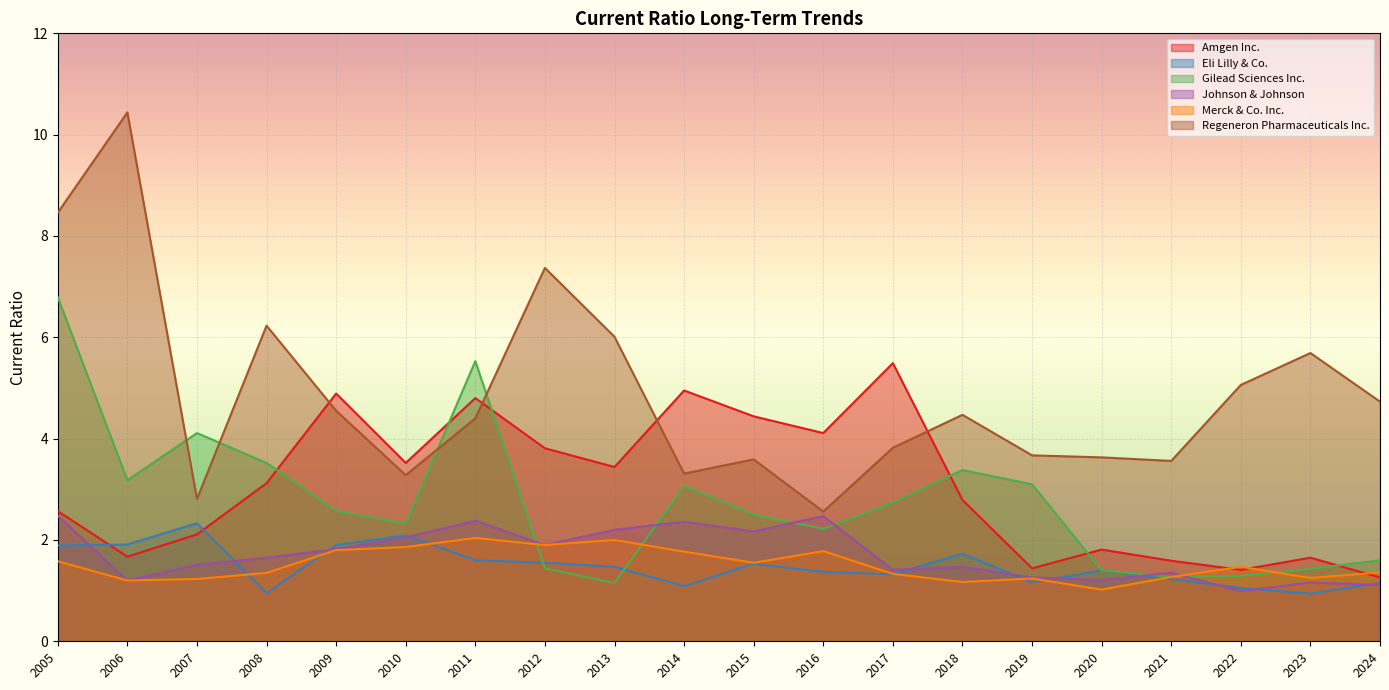

What are all the series names shown in the legend?

Amgen Inc., Eli Lilly & Co., Gilead Sciences Inc., Johnson & Johnson, Merck & Co. Inc., Regeneron Pharmaceuticals Inc.